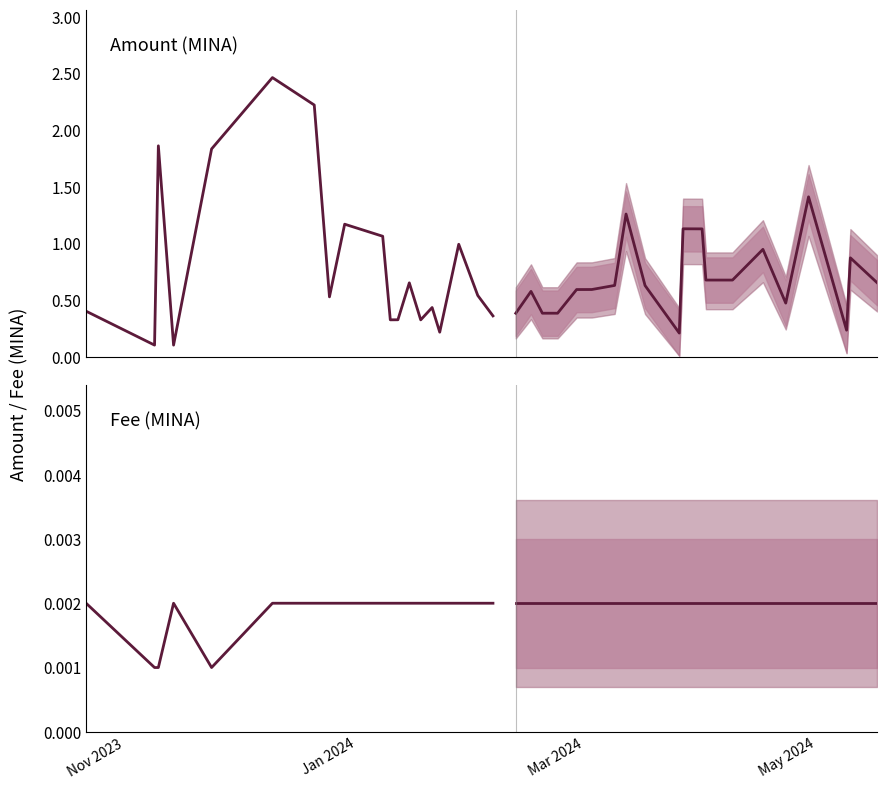

True or false: Fee and Fee forecast cross at least once.

False